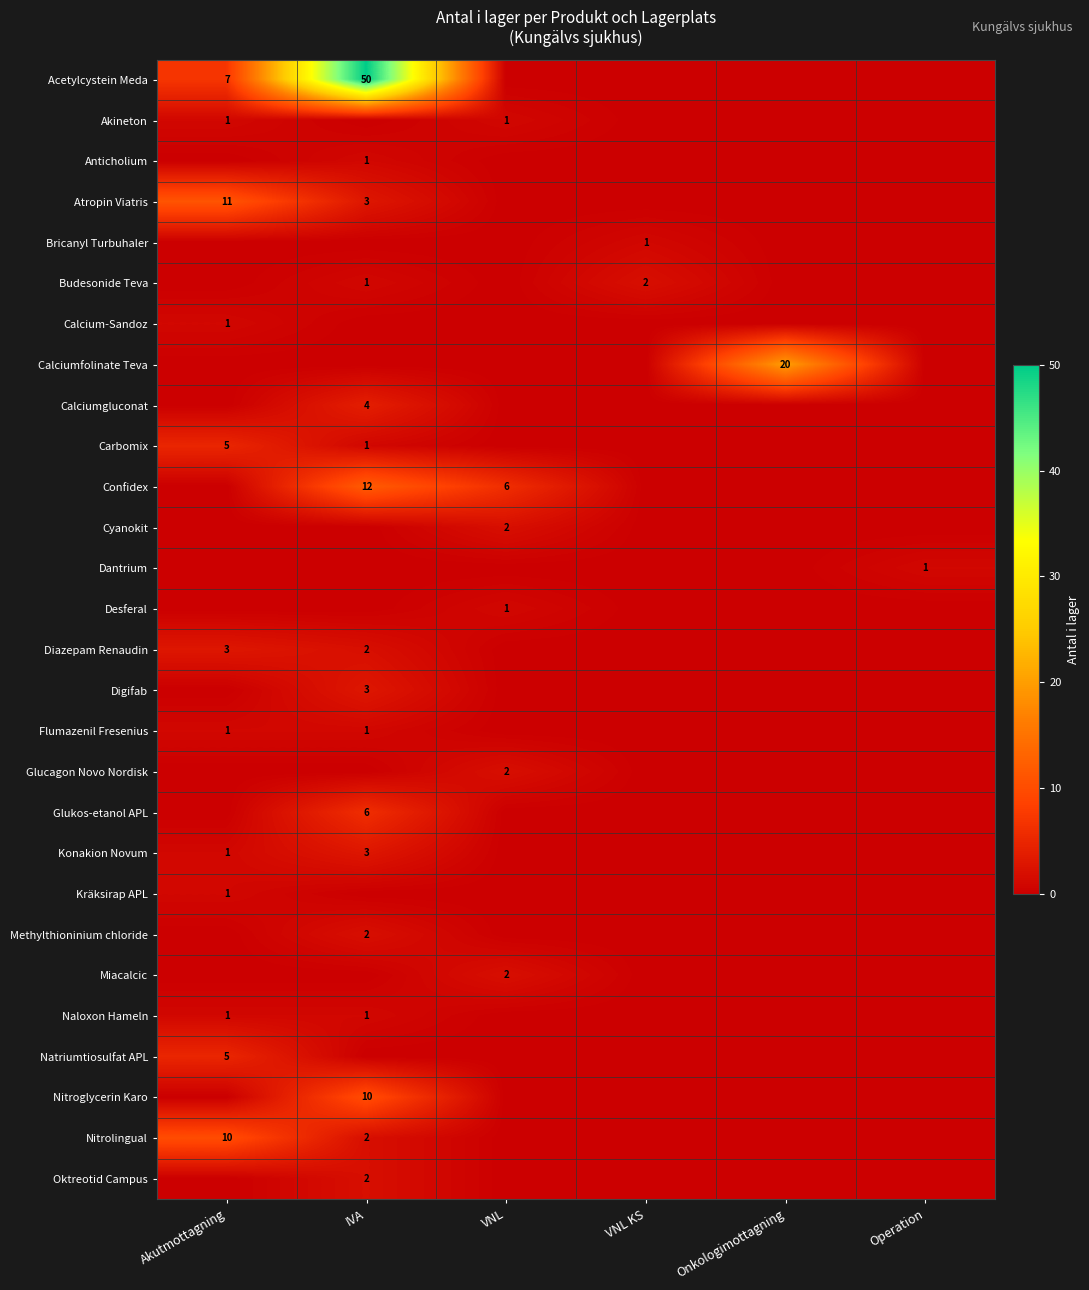

How many categories are shown in the chart?

6